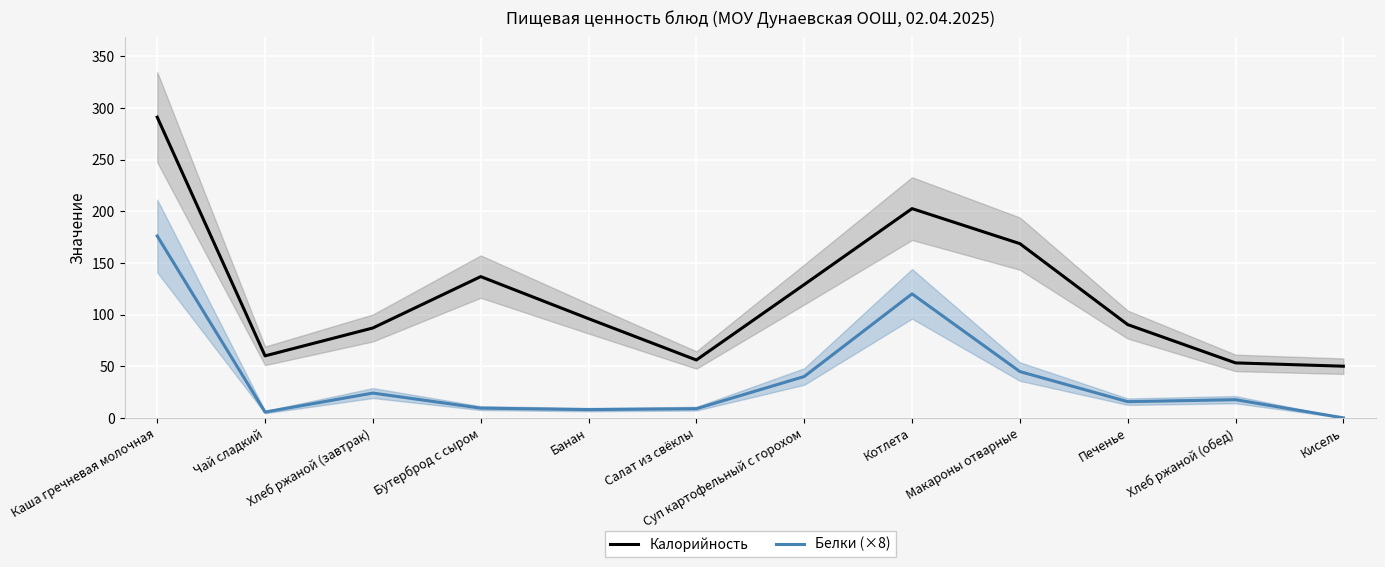

What is the difference between the highest and lowest values at Хлеб ржаной (обед)?

35.6